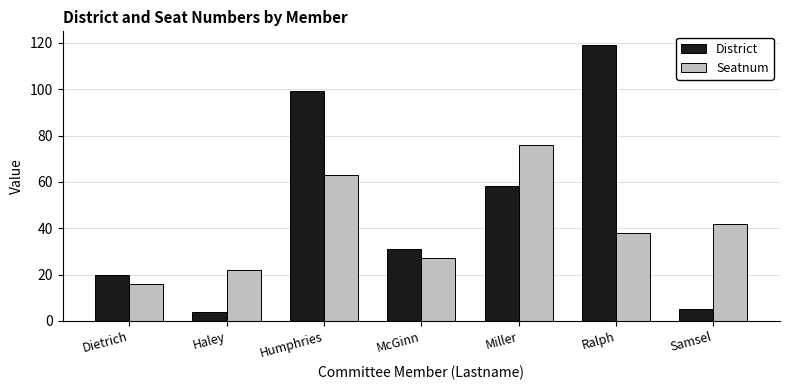

How many groups of bars are there?

7